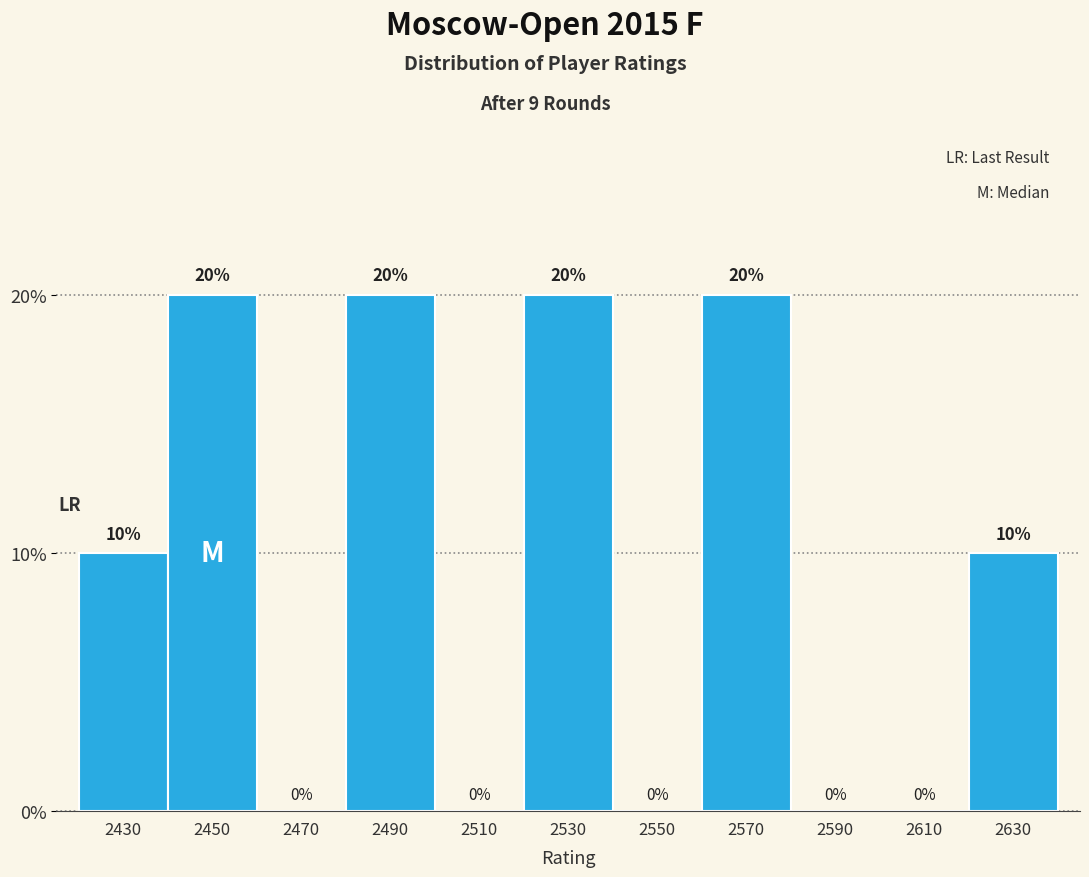

Reading right to left, transcribe all the data shown in this chart.

2630=10	2610=0	2590=0	2570=20	2550=0	2530=20	2510=0	2490=20	2470=0	2450=20	2430=10